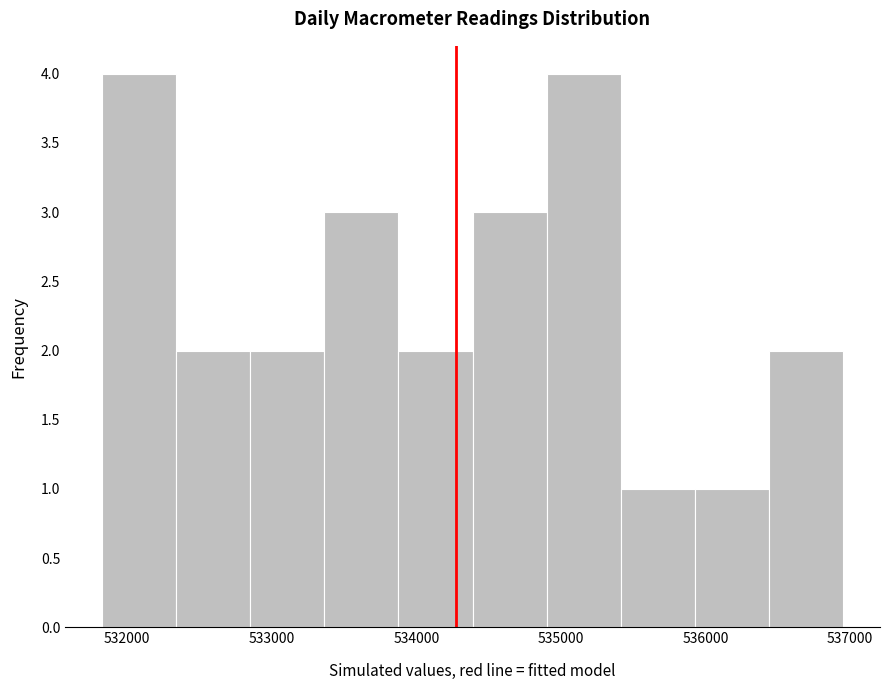

Reading left to right, transcribe this chart: for each bar, give the range it covers on the x-axis and its height. Neither the bar edges nor the heights are printed on the chart, so give them approximately, as read against the axes.

531800 to 532300: 4
532300 to 532900: 2
532900 to 533400: 2
533400 to 533900: 3
533900 to 534400: 2
534400 to 534900: 3
534900 to 535400: 4
535400 to 535900: 1
535900 to 536400: 1
536400 to 537000: 2